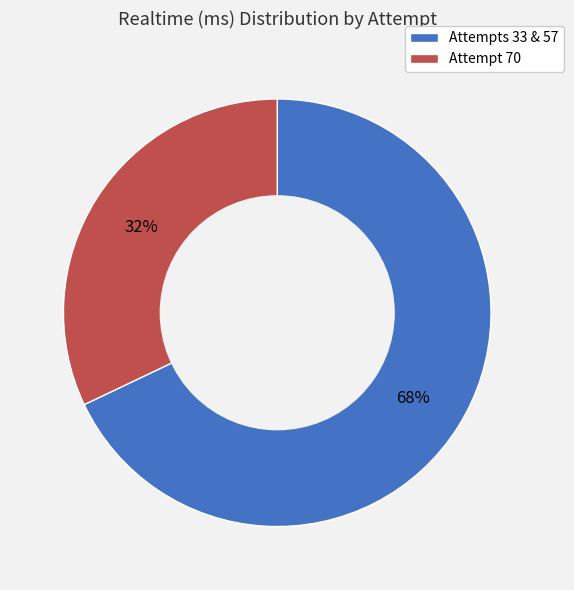

To the nearest percent, what is the difference between the largest and smallest slice percentages?

36%